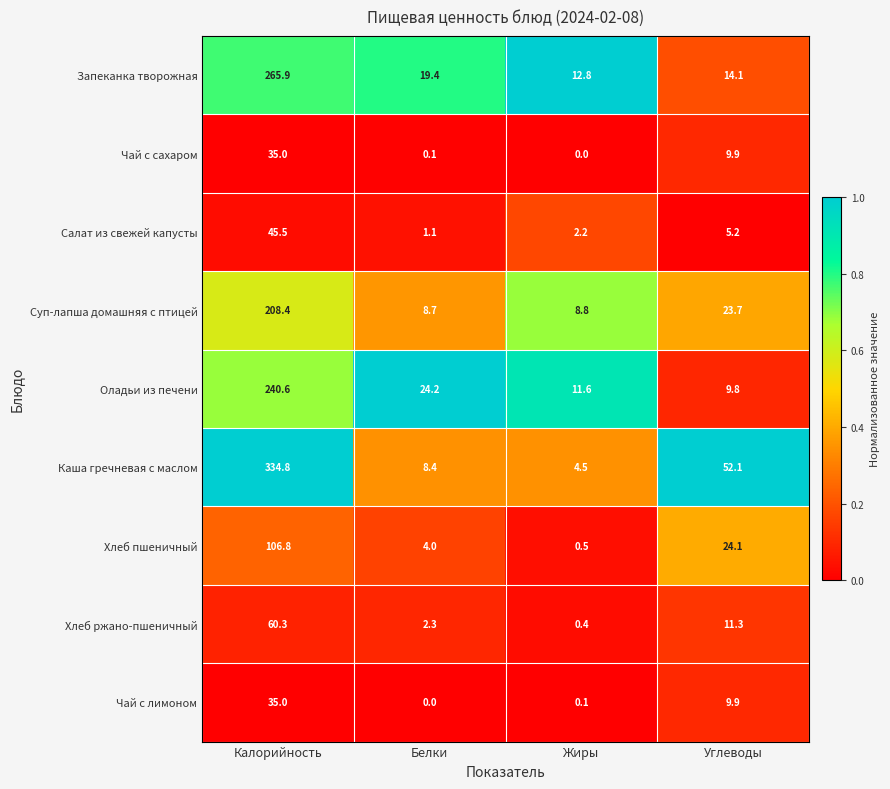

The value of Хлеб пшеничный at Белки is 5.5. True or false?

False